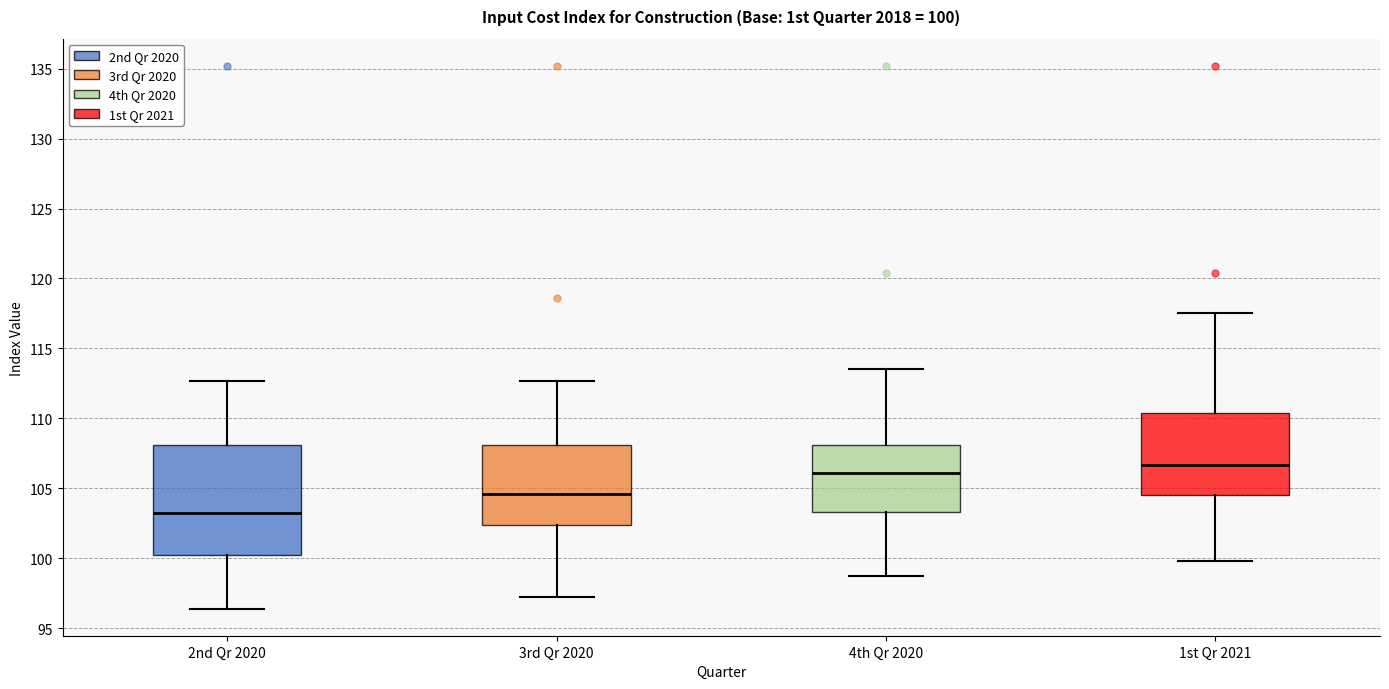

Comparing the boxes themselves (not the whiskers), which one is the tallest?

2nd Qr 2020